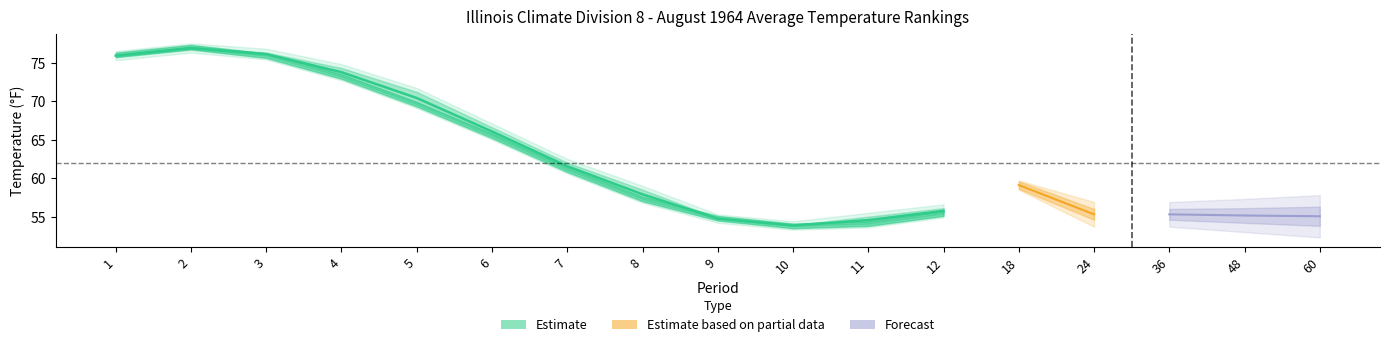

Where is the first local maximum for 1901-2000 Mean?

2